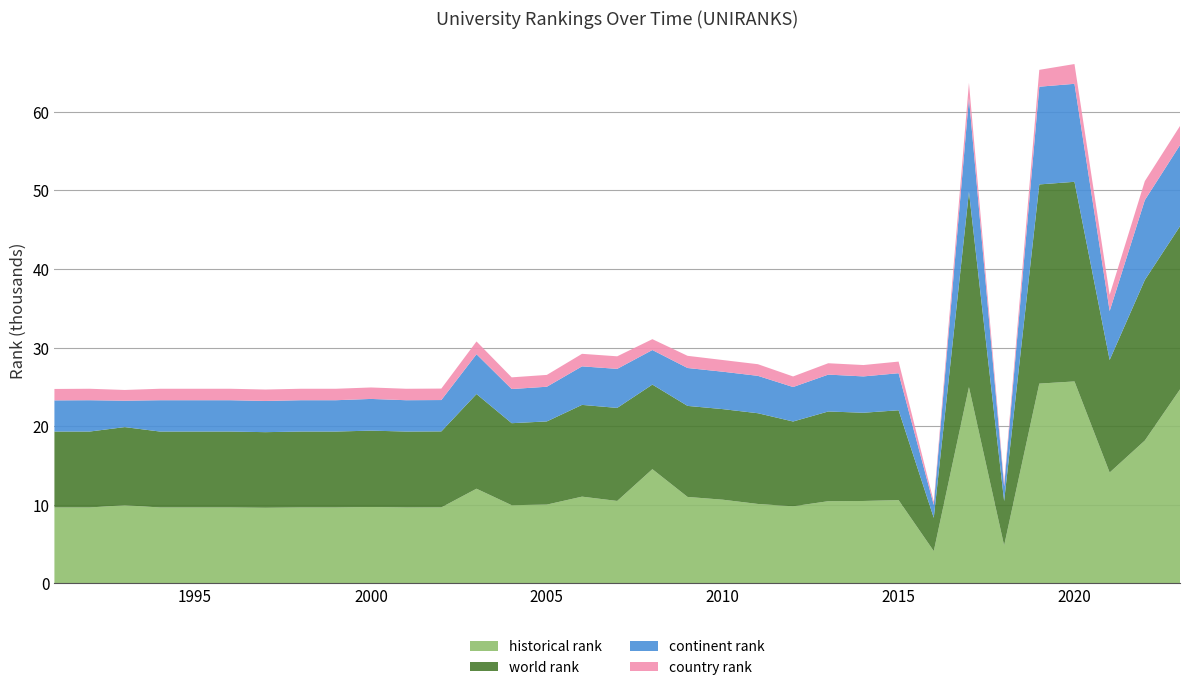

Reading left to right, extract all data points from this chart.

historical rank: 9660.0	9660.0	9943.0	9660.0	9660.0	9660.0	9621.0	9660.0	9660.0	9718.0	9660.0	9669.0	12046.0	9946.5	10026.0	11036.5	10489.0	14533.0	11000.5	10648.5	10106.0	9806.5	10456.5	10486.0	10594.0	4109.0	24977.0	4818.5	25422.0	25697.0	14106.5	18178.0	24686.5
world rank: 9660.0	9660.0	9943.0	9660.0	9660.0	9660.0	9621.0	9660.0	9660.0	9718.0	9660.0	9669.0	12046.0	10437.0	10583.0	11675.0	11840.0	10763.0	11583.0	11526.0	11545.0	10792.0	11416.0	11226.0	11434.0	4233.0	24836.0	5652.0	25343.0	25401.0	14319.0	20428.0	20758.0
continent rank: 3967.0	3986.0	3361.0	3986.0	3986.0	3986.0	3972.0	3986.0	3986.0	4034.0	3986.0	3990.0	5065.0	4347.0	4413.0	4903.0	4967.0	4398.0	4822.0	4760.0	4757.0	4386.0	4693.0	4624.0	4714.0	1631.0	11937.0	1860.0	12435.0	12470.0	6227.0	10158.0	10326.0
country rank: 1452.0	1458.0	1365.0	1458.0	1458.0	1458.0	1452.0	1458.0	1458.0	1458.0	1458.0	1460.0	1627.0	1486.0	1506.0	1595.0	1597.0	1381.0	1550.0	1487.0	1481.0	1347.0	1447.0	1447.0	1480.0	421.0	1937.0	445.0	2145.0	2516.0	2066.0	2419.0	2432.0